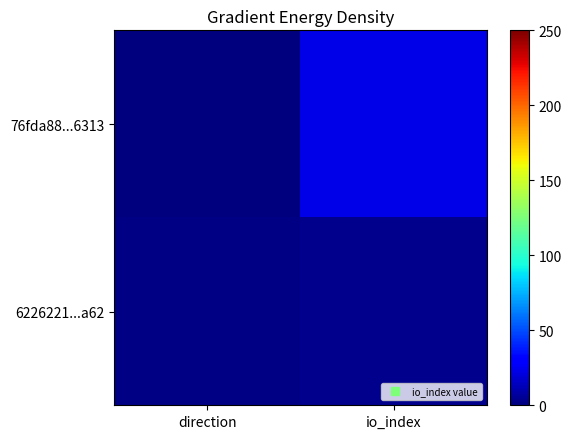

Which series changed the most between direction and io_index?

76fda88...6313